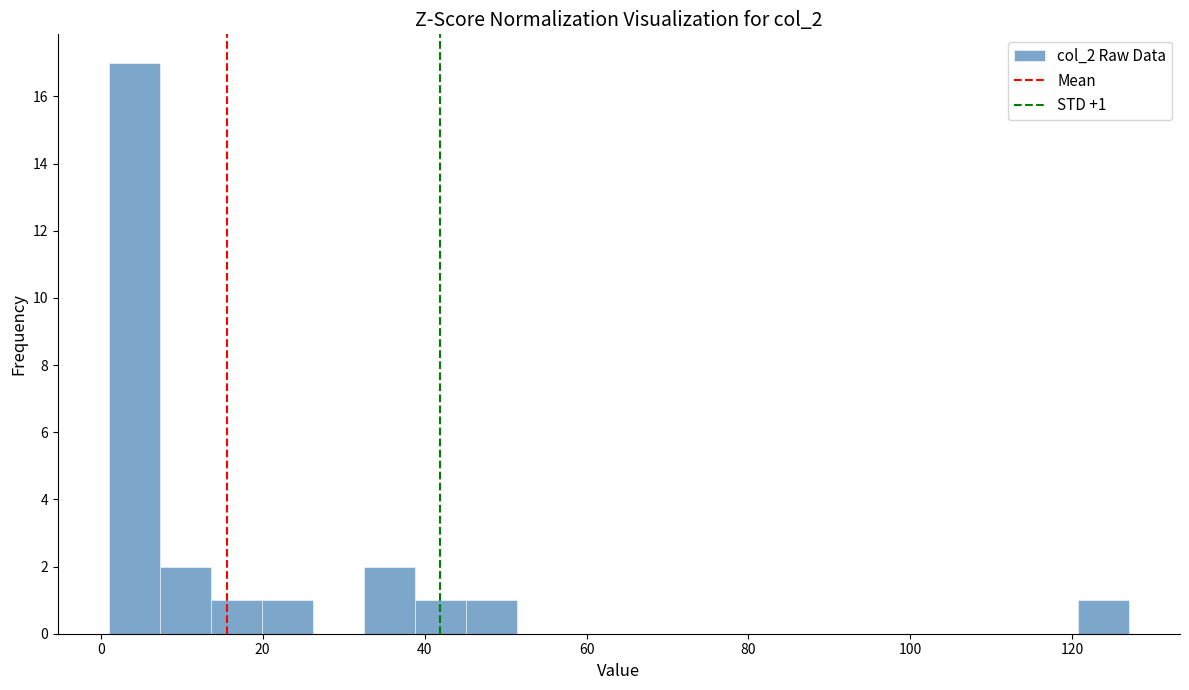

Read against the x-axis, roughly where is the centre of the tallest bar?

4